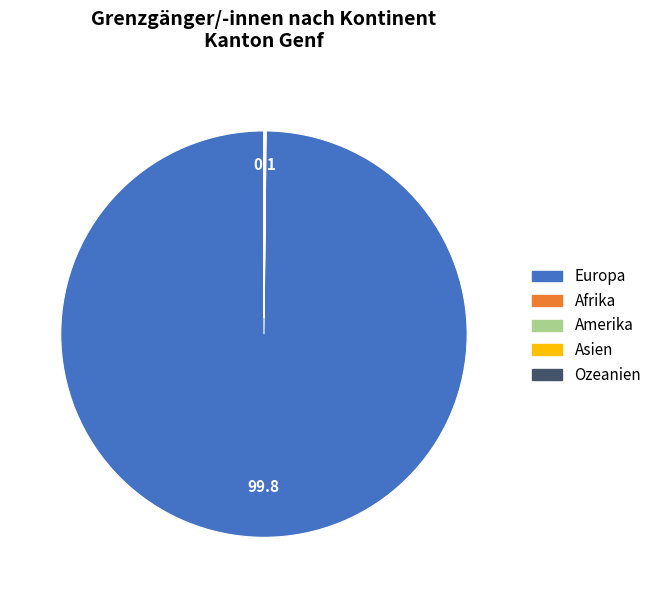

What is the largest slice in the pie chart?

Europa